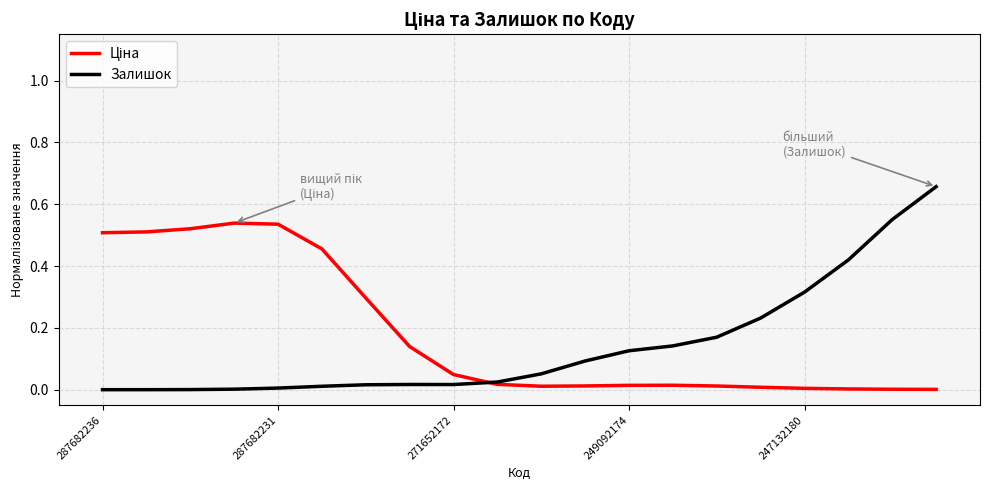

Reading left to right, what are all the values shown in this chart?

Ціна: 0.5	0.5	0.5	0.5	0.5	0.5	0.3	0.1	0.0	0.0	0.0	0.0	0.0	0.0	0.0	0.0	0.0	0.0	0.0	0.0
Залишок: 0.0	0.0	0.0	0.0	0.0	0.0	0.0	0.0	0.0	0.0	0.1	0.1	0.1	0.1	0.2	0.2	0.3	0.4	0.6	0.7